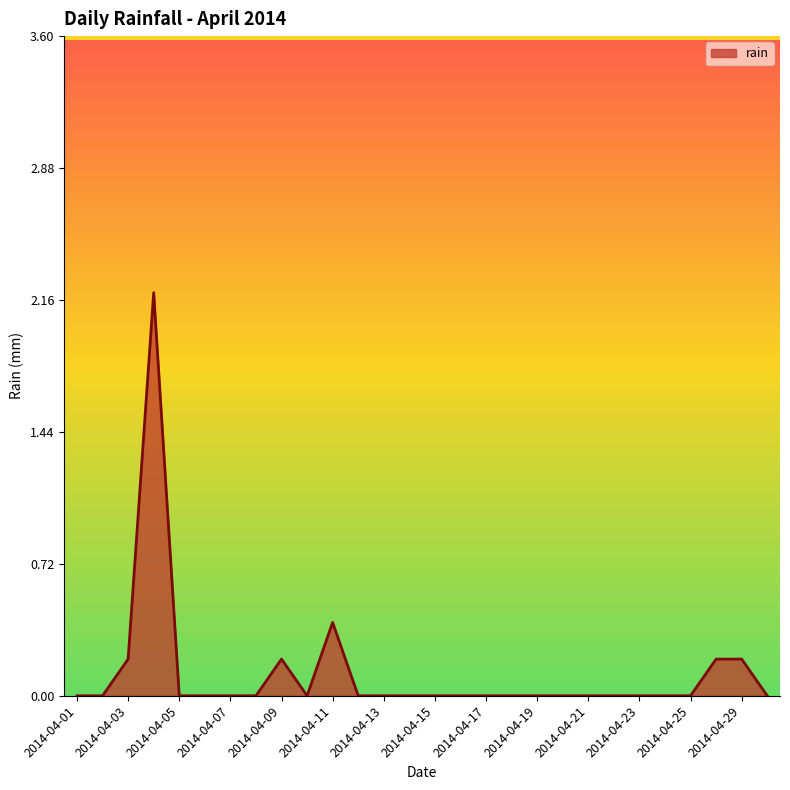

What is the difference between the maximum and minimum values?

2.2